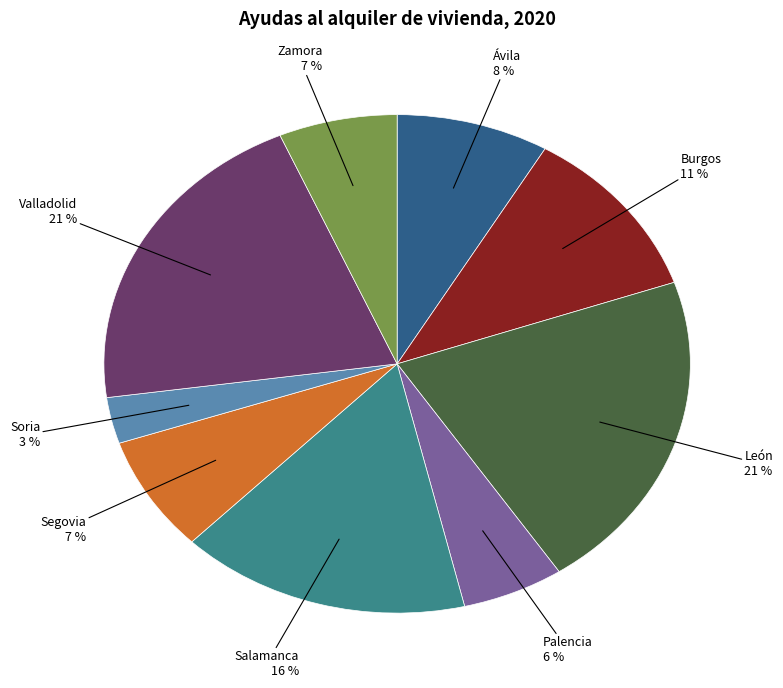

To the nearest percent, what is the average slice percentage?

11%